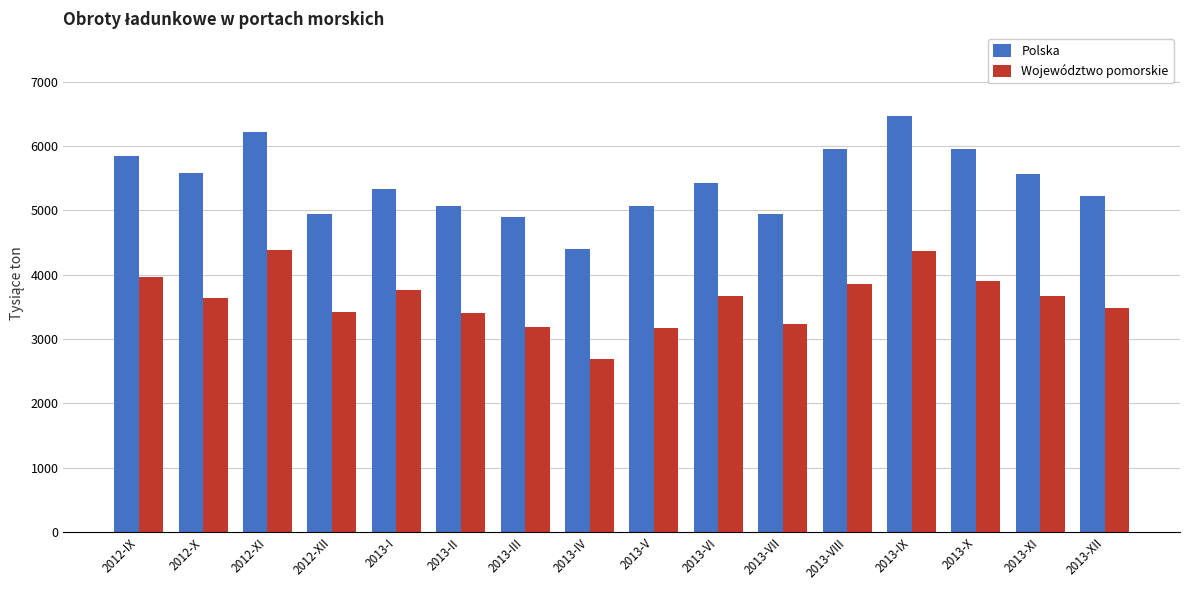

The Województwo pomorskie series shows 4983.3 at 2013-II. True or false?

False